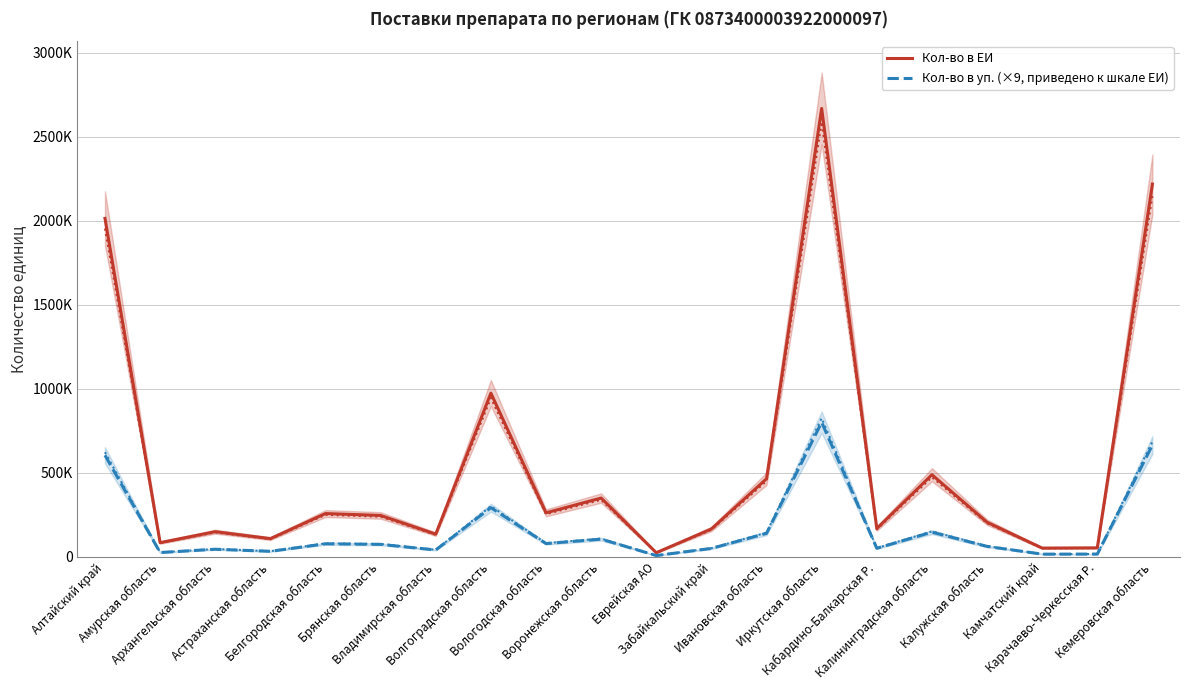

True or false: Кол-во в уп. (×9, приведено к шкале ЕИ) and Кол-во в ЕИ cross at least once.

False